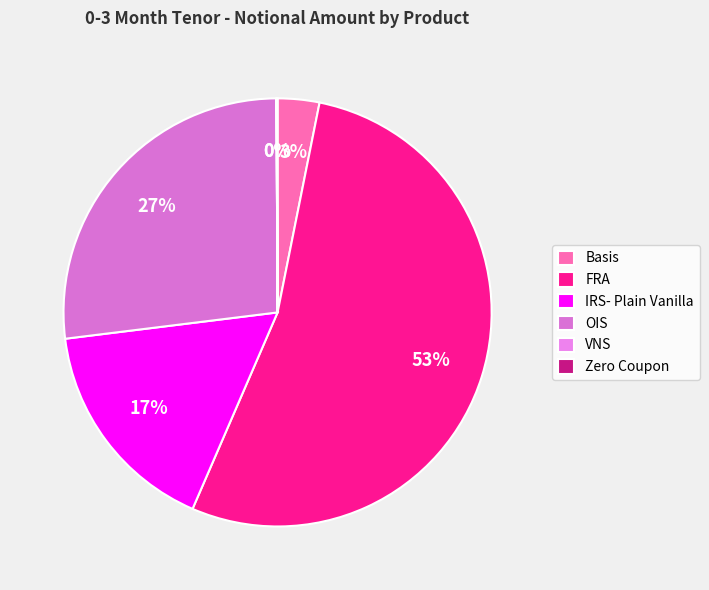

How many slices are in this pie chart?

6